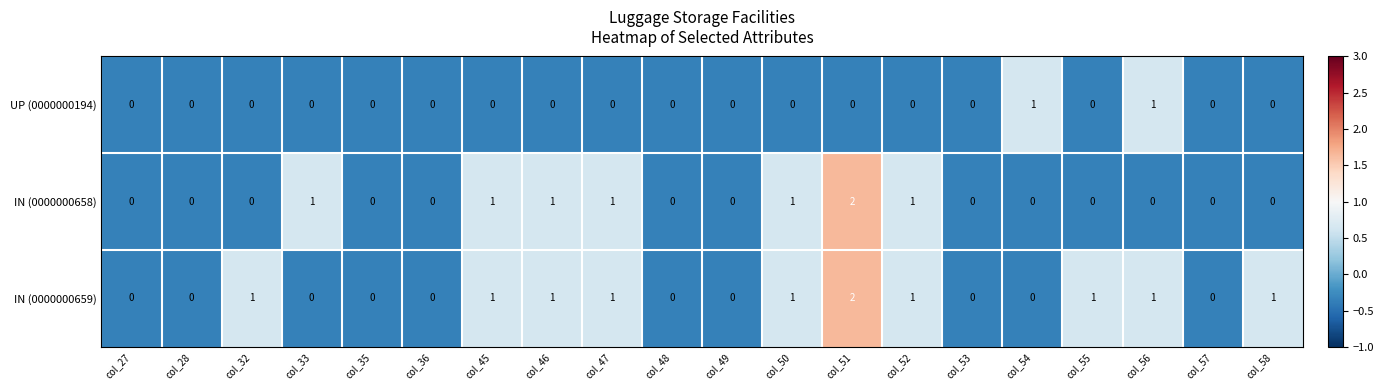

What is the sum of all IN (0000000659) values?

11